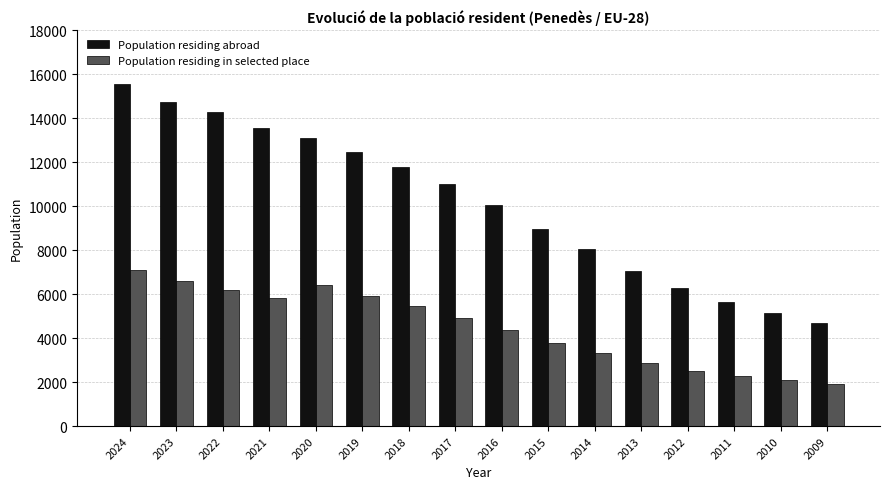

Reading right to left, extract all data points from this chart.

Population residing abroad: 2009=4695	2010=5159	2011=5660	2012=6286	2013=7071	2014=8060	2015=8983	2016=10068	2017=11003	2018=11798	2019=12466	2020=13113	2021=13572	2022=14261	2023=14754	2024=15576
Population residing in selected place: 2009=1905	2010=2080	2011=2274	2012=2507	2013=2858	2014=3301	2015=3769	2016=4374	2017=4922	2018=5458	2019=5917	2020=6398	2021=5815	2022=6194	2023=6591	2024=7114